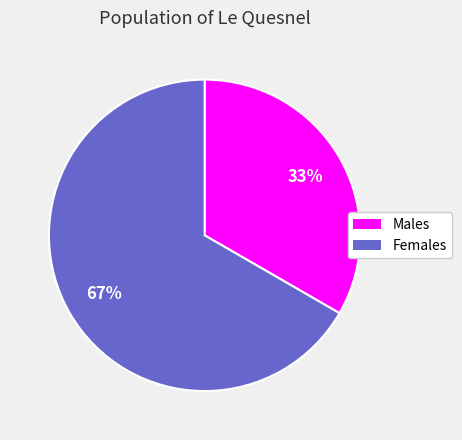

Rank the categories by value from highest to lowest.

Females, Males